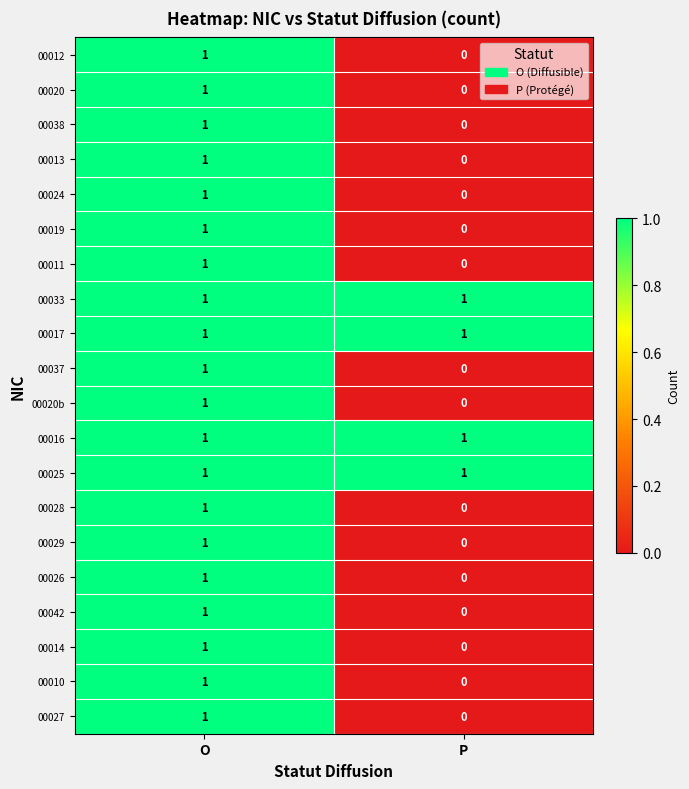

True or false: 00013 has a value of 0 at O.

False